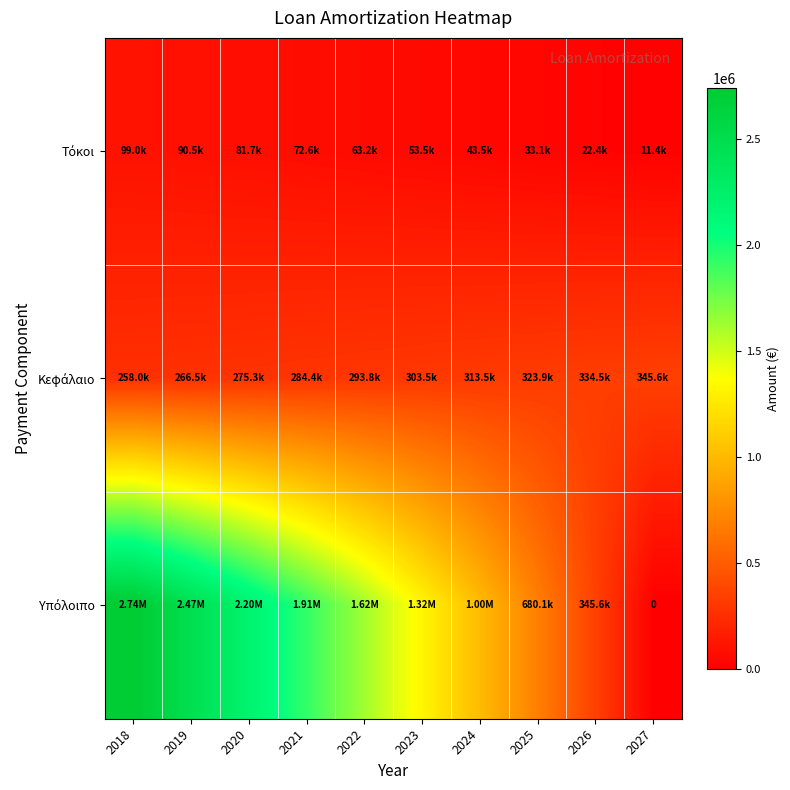

Is it true that Κεφάλαιο equals 162098.9 at 2019?

False